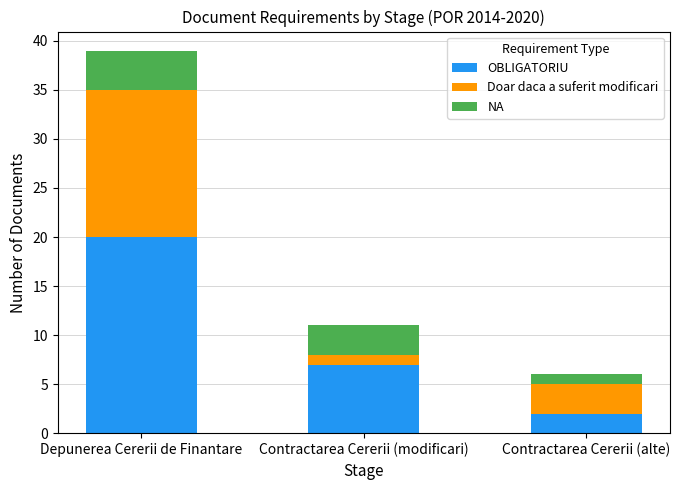

What is the total value across all series at Depunerea Cererii de Finantare?

39